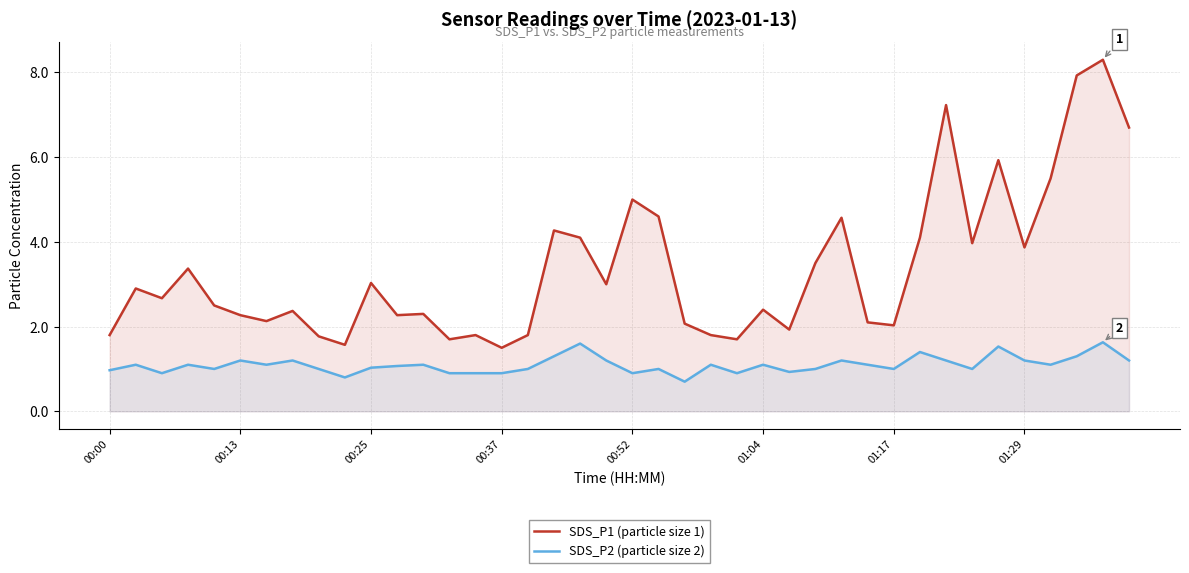

List the series in order of their overall mean, lowest first.

SDS_P2 (particle size 2), SDS_P1 (particle size 1)